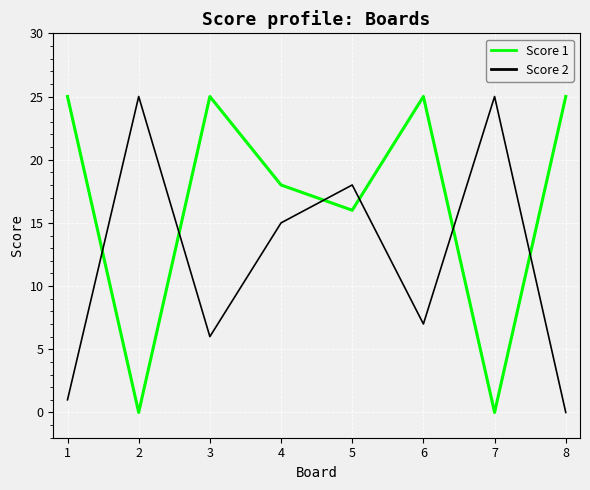

How many distinct data groups are displayed?

2